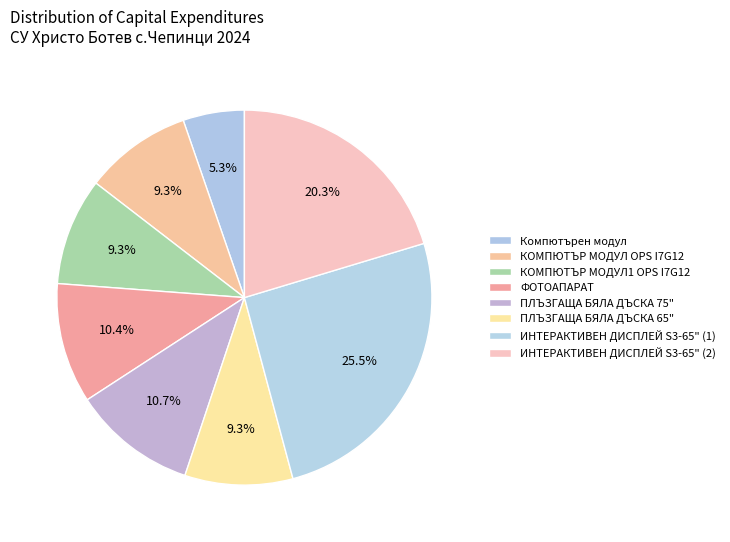

To the nearest percent, what is the average slice percentage?

12%